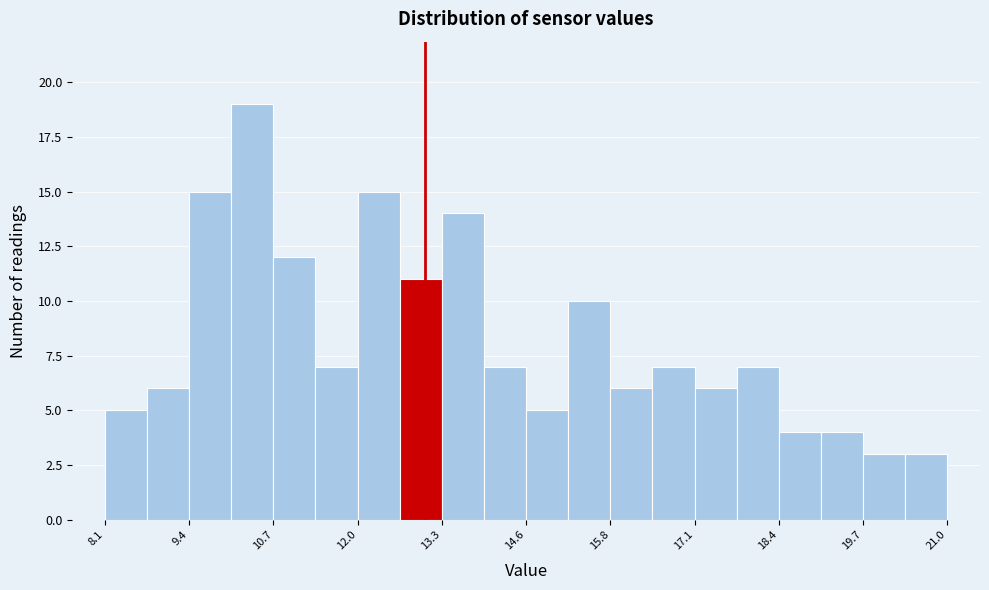

Read against the x-axis, roughly where is the centre of the tallest bar?

10.4